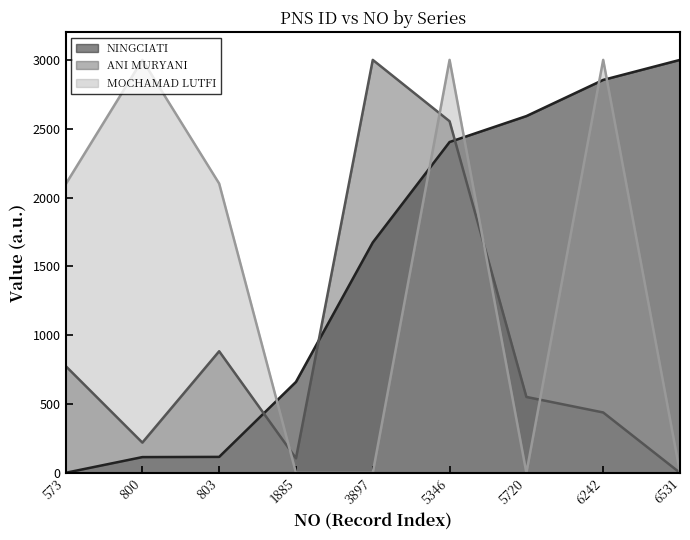

What is the sum of all ANI MURYANI values?

8529.0